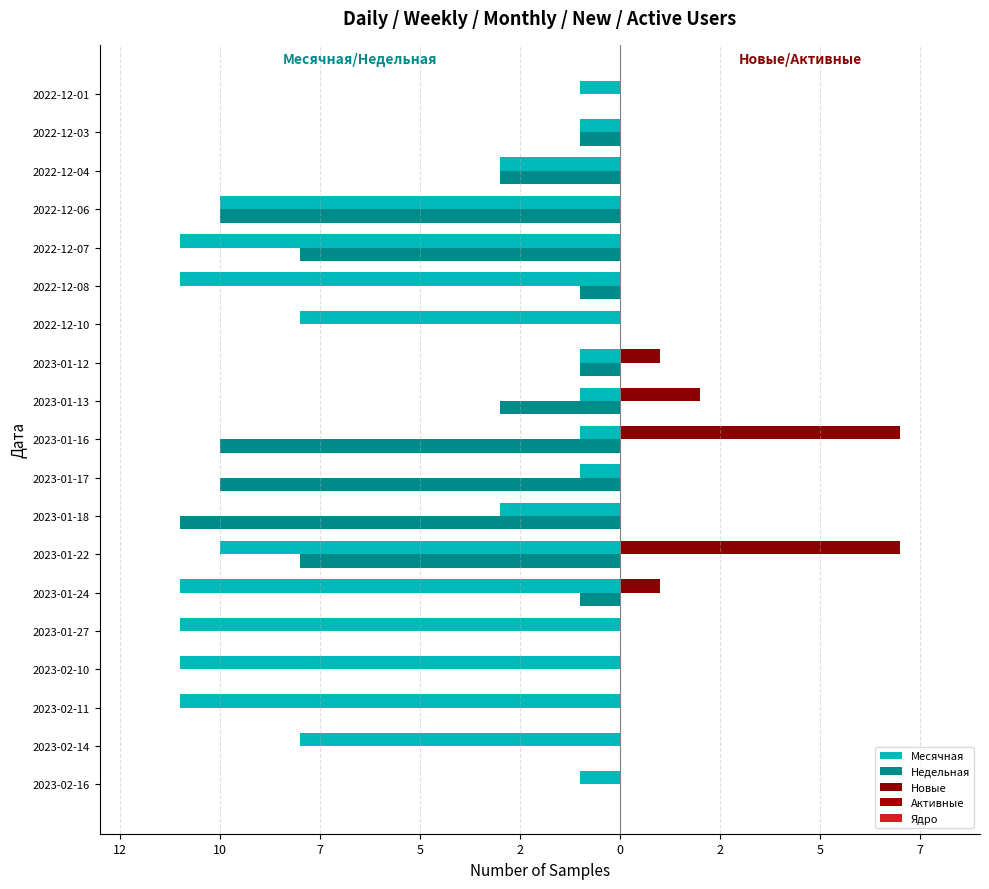

Which series has the widest spread of values?

Недельная